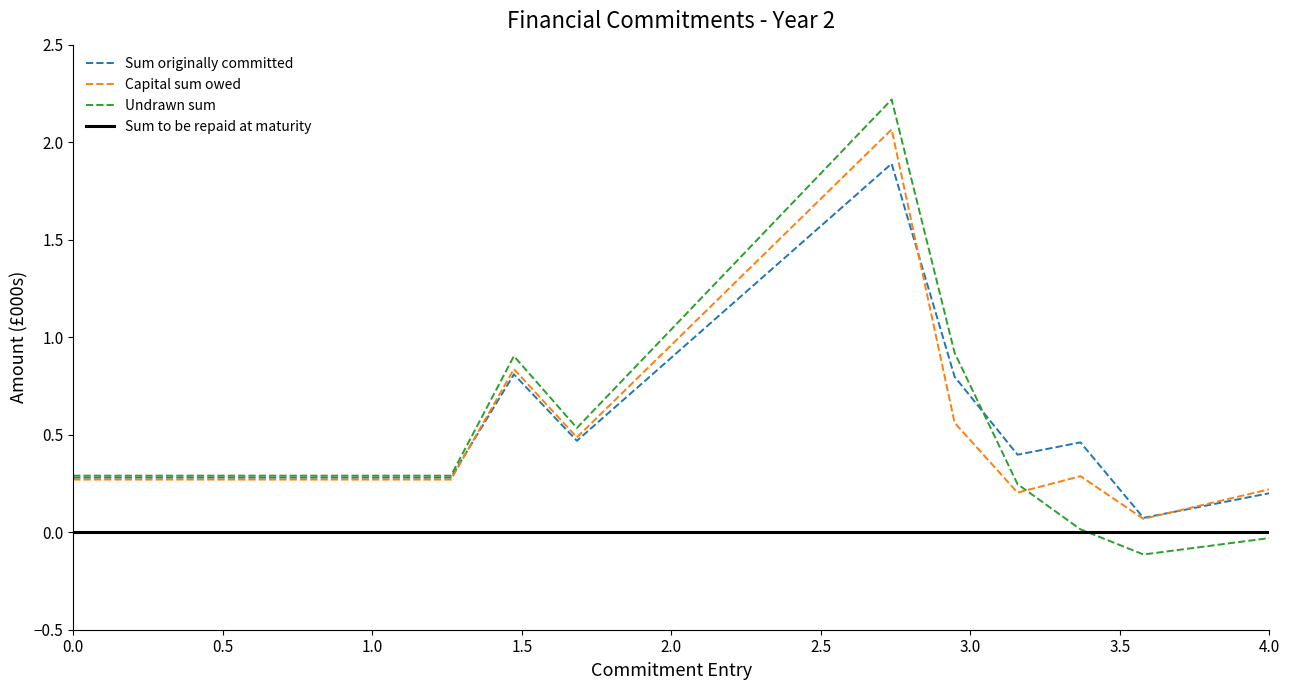

List the series in order of their peak value, highest first.

Undrawn sum, Capital sum owed, Sum originally committed, Sum to be repaid at maturity